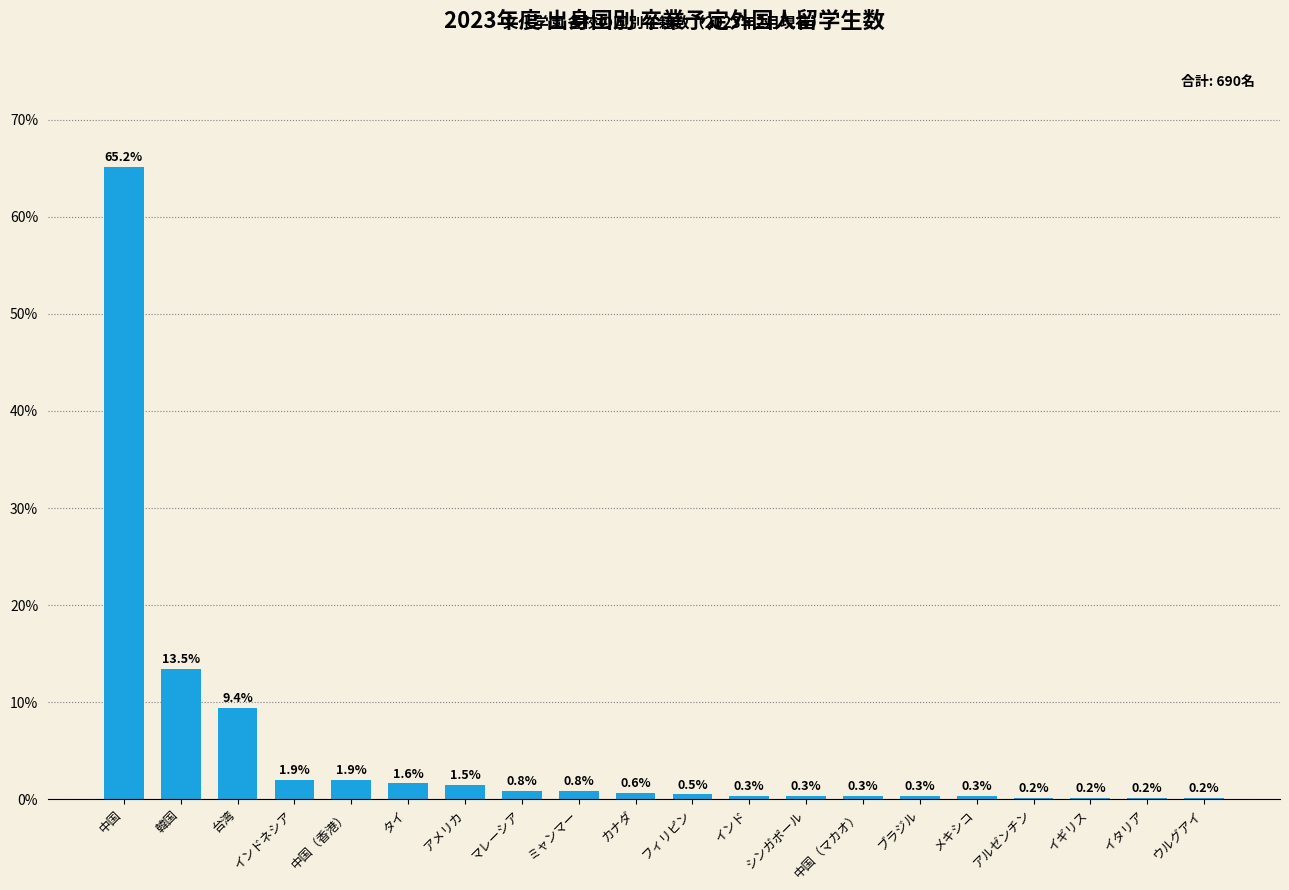

What is the maximum value shown in the chart?

65.2